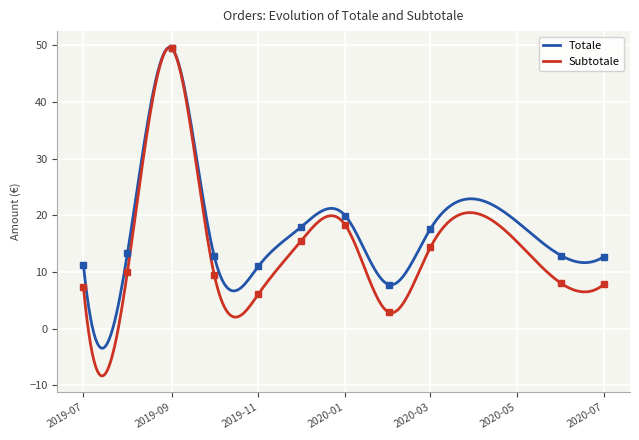

Is it true that Subtotale equals 0.2 at 2019-07-05?

False